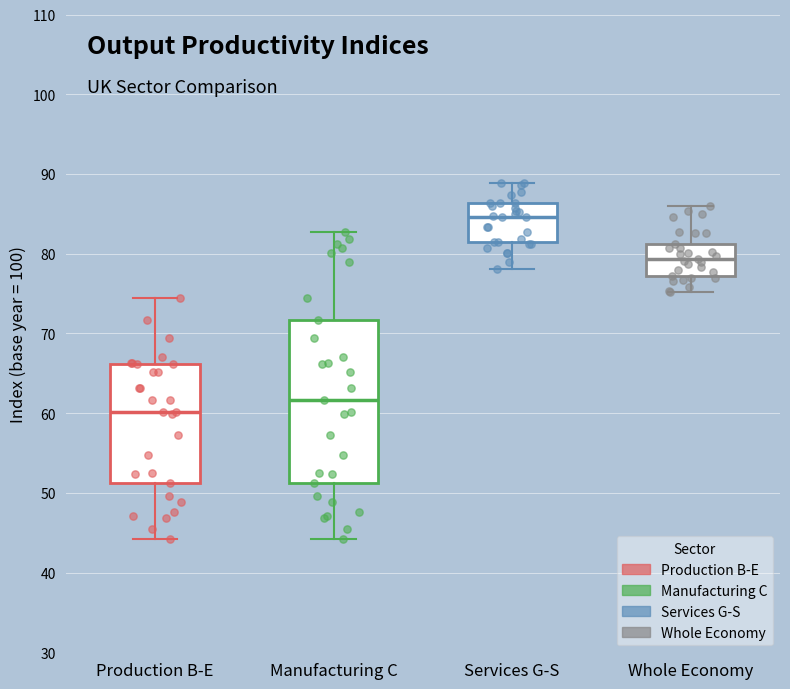

Where does the median line of the box for Production B-E sit on the y-axis? The values are not printed on the chart, so give them approximately, as read against the axis.

60